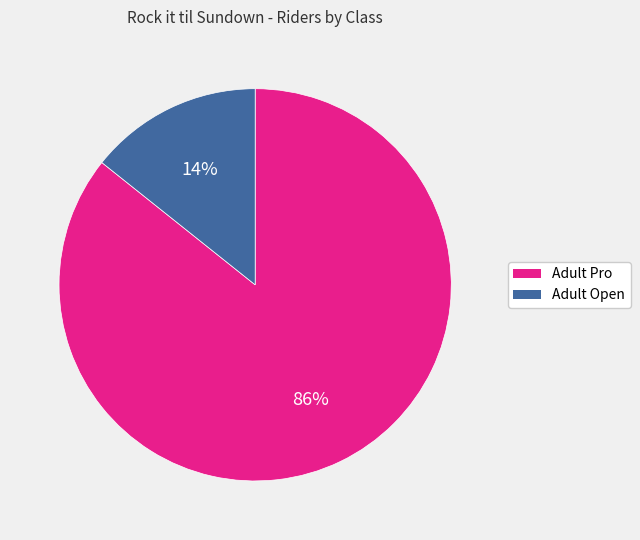

Approximately how many times larger is the value at Adult Open compared to Adult Pro?

0.2